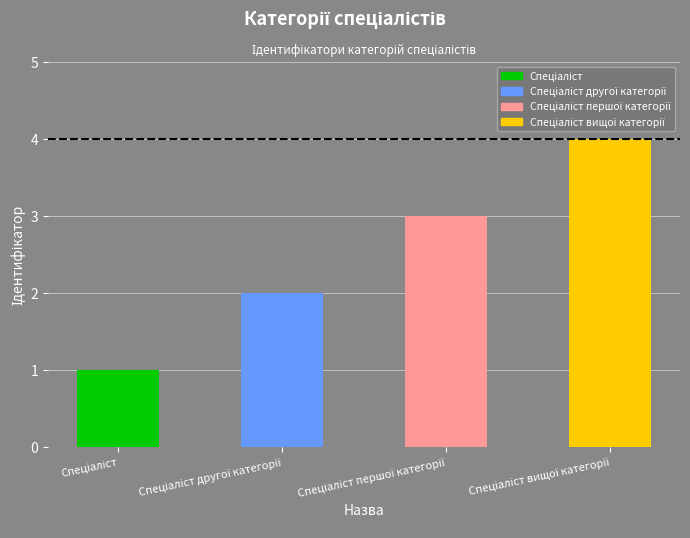

Are the bars horizontal?

No